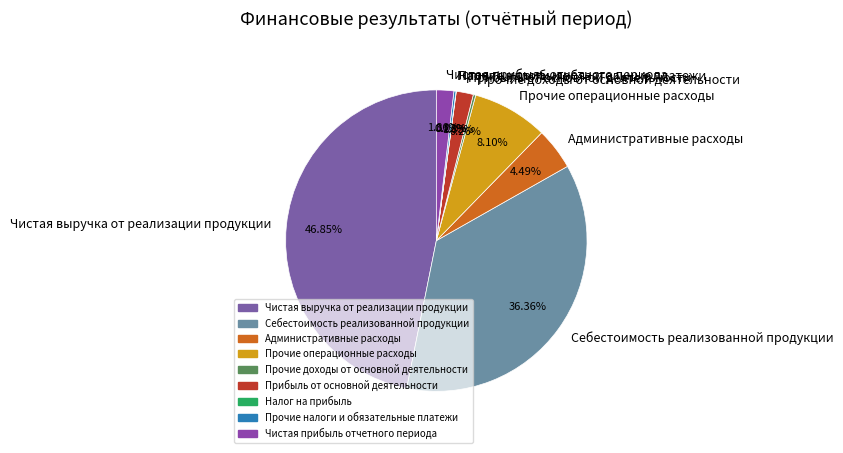

Is there any slice that represents more than half of the pie?

No